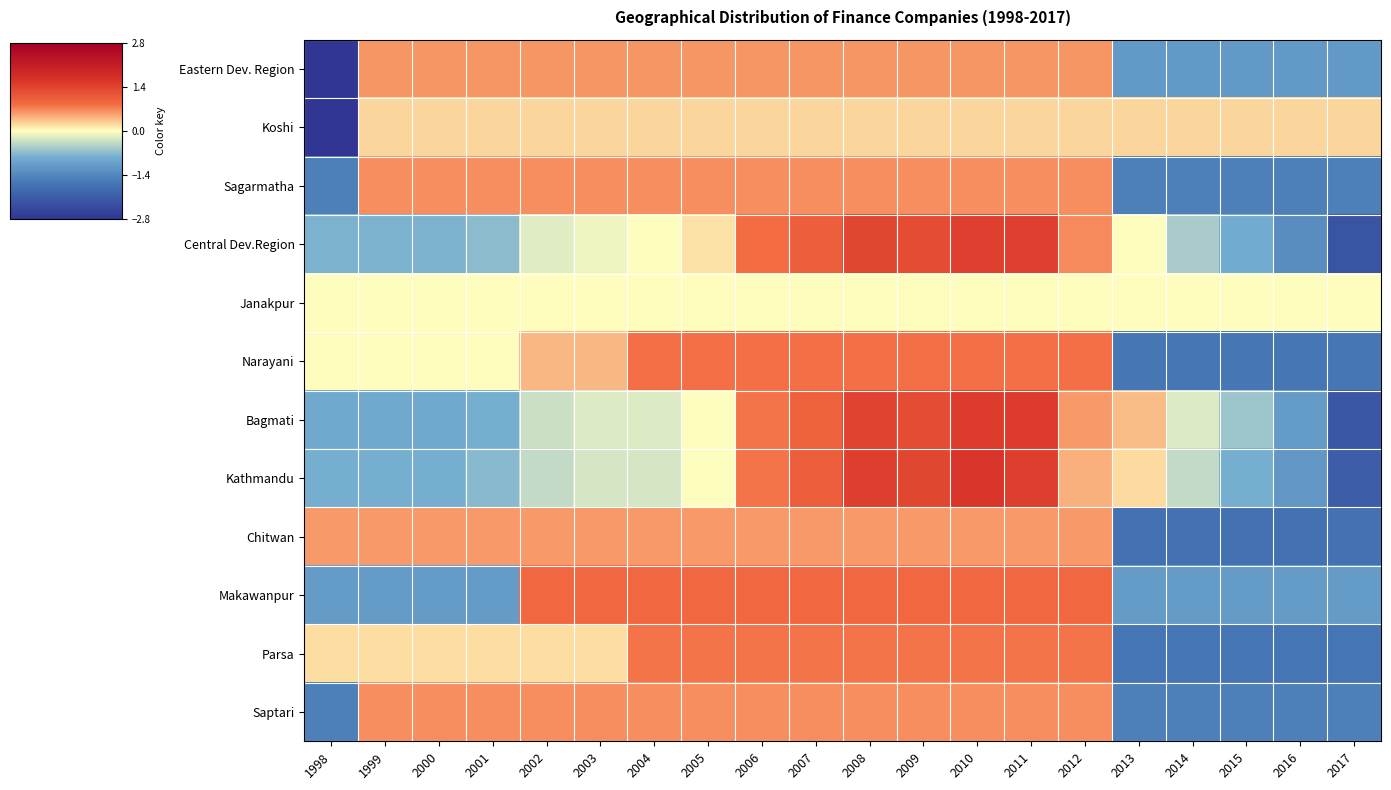

What is the maximum value shown in the chart?

1.6